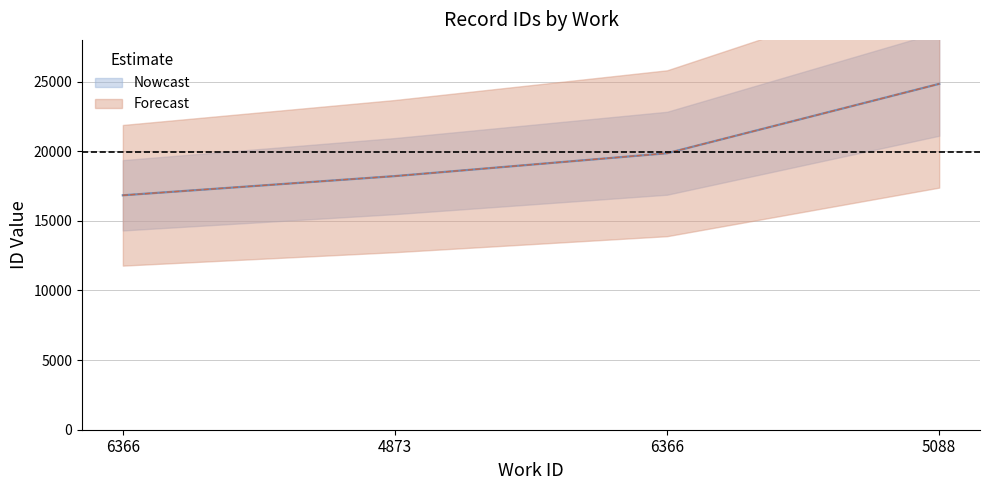

What is the label of the 3rd point from the right?

4873